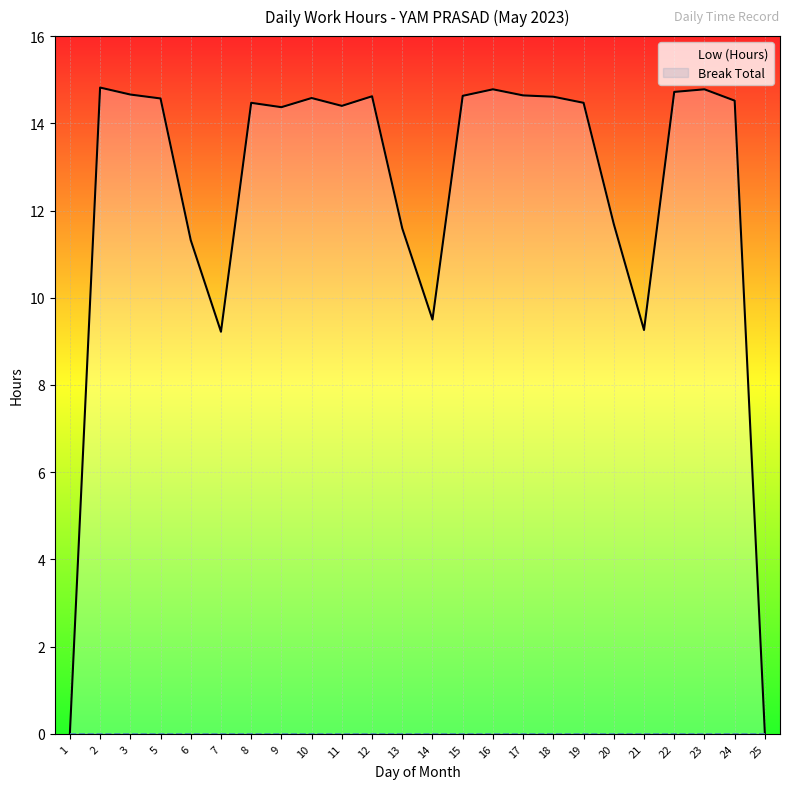

Where does the Low (Hours) series first go above 14?

2